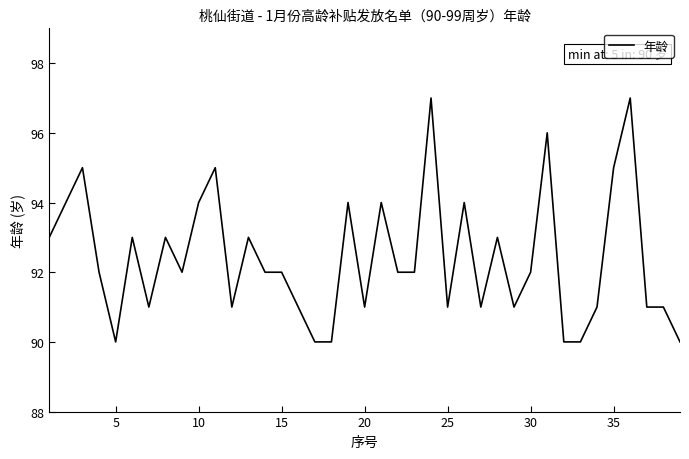

What is the greatest value displayed?

97